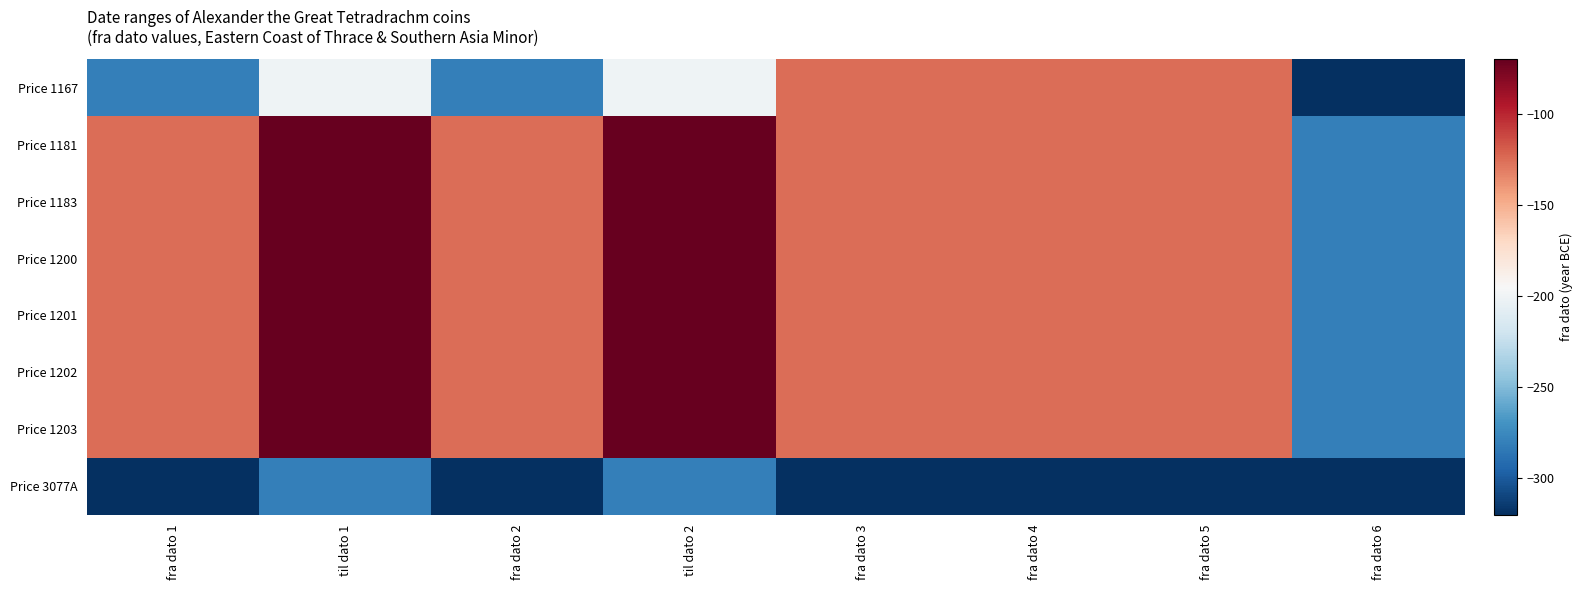

What is the difference between the highest and lowest values at til dato 2?

210